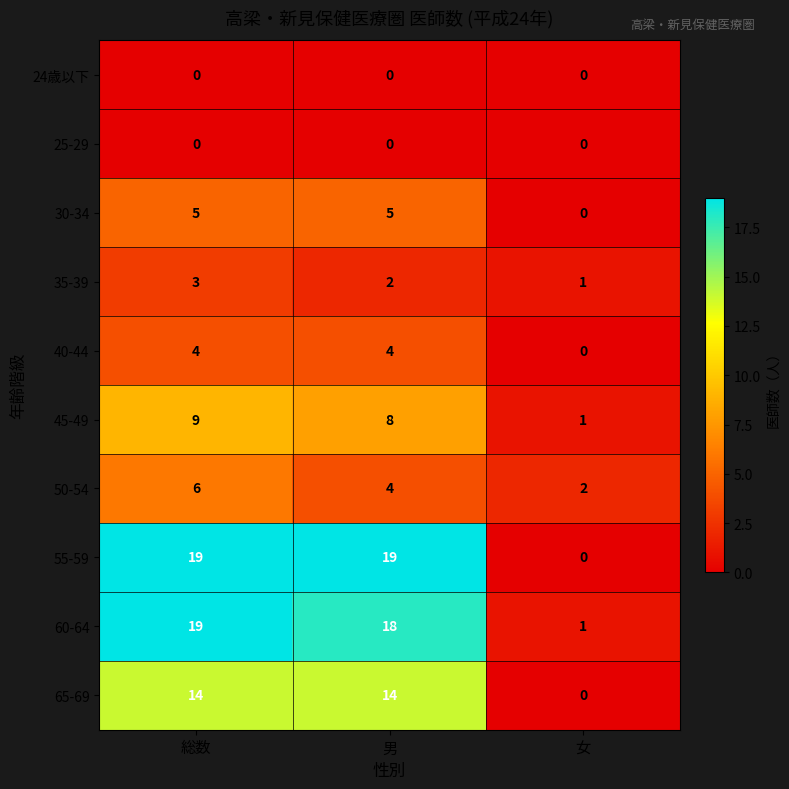

The 55-59 series shows -10 at 女. True or false?

False